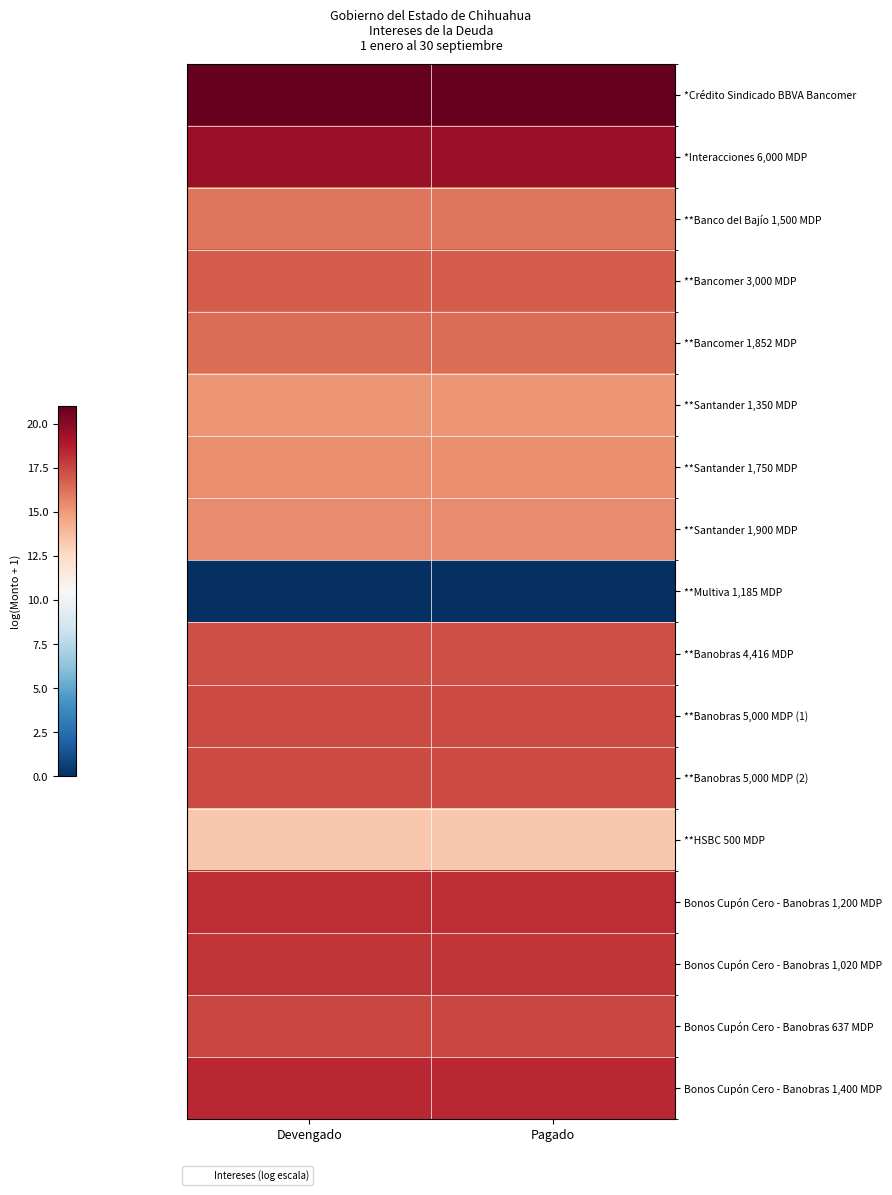

Which series has the largest total across all categories?

*Crédito Sindicado BBVA Bancomer